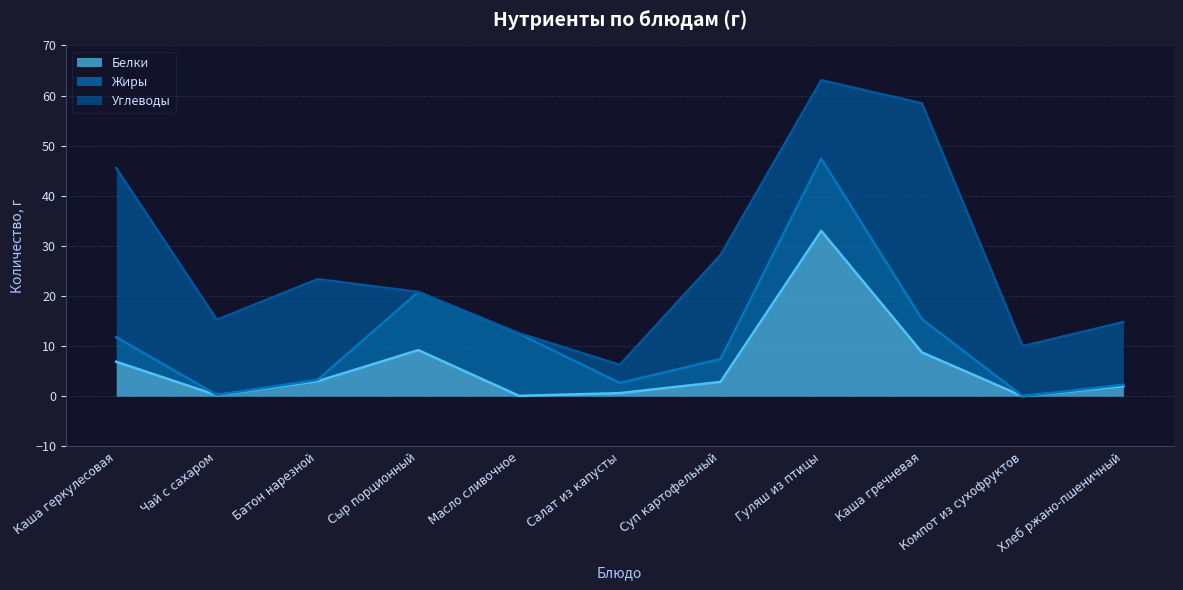

Where is Белки nearest to the value 16?

Сыр порционный